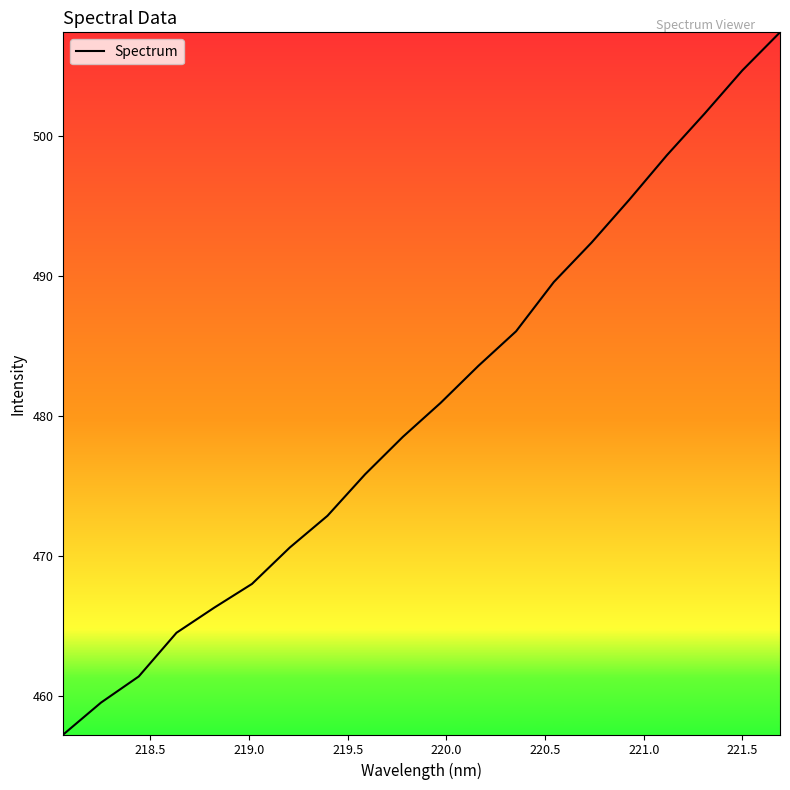

What is the average value?

480.8